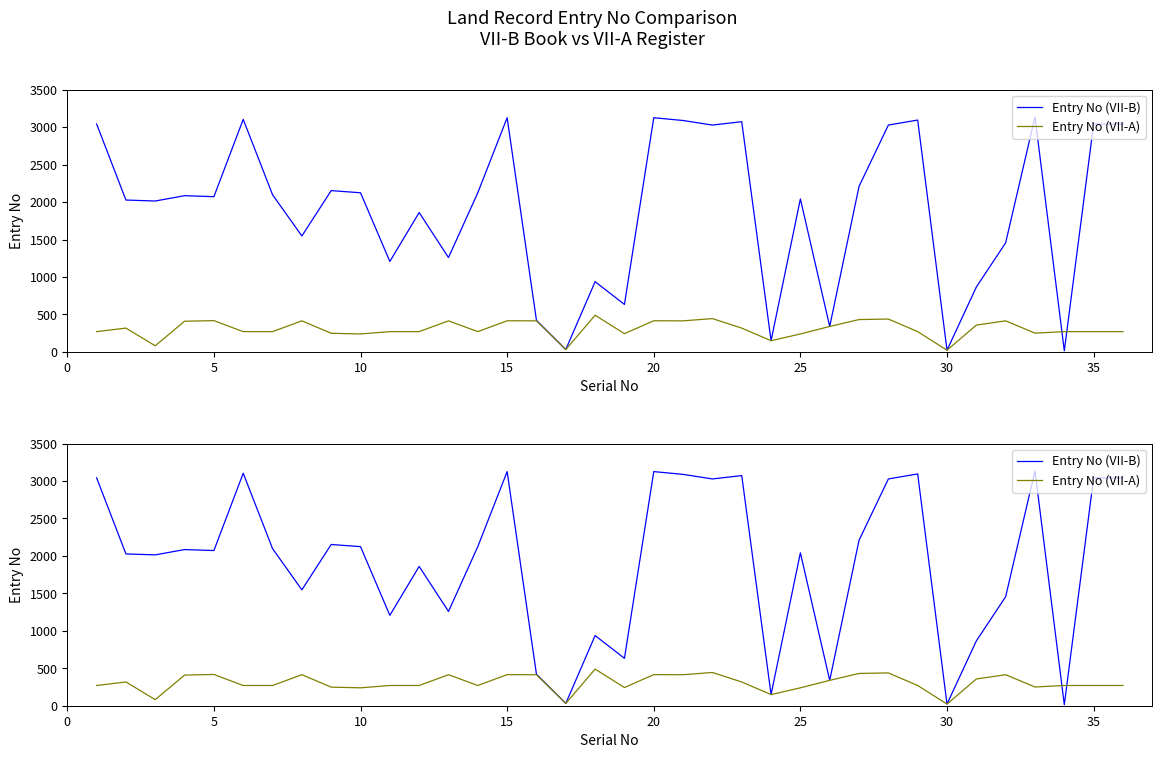

Rank the series by their average value, from lowest to highest.

Entry No (VII-A), Entry No (VII-B)